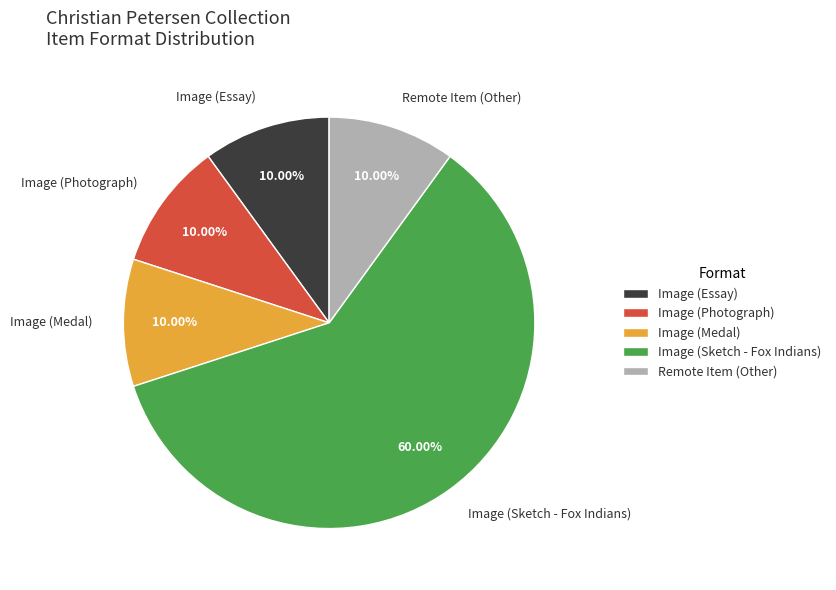

Which slice is the largest?

Image (Sketch - Fox Indians)